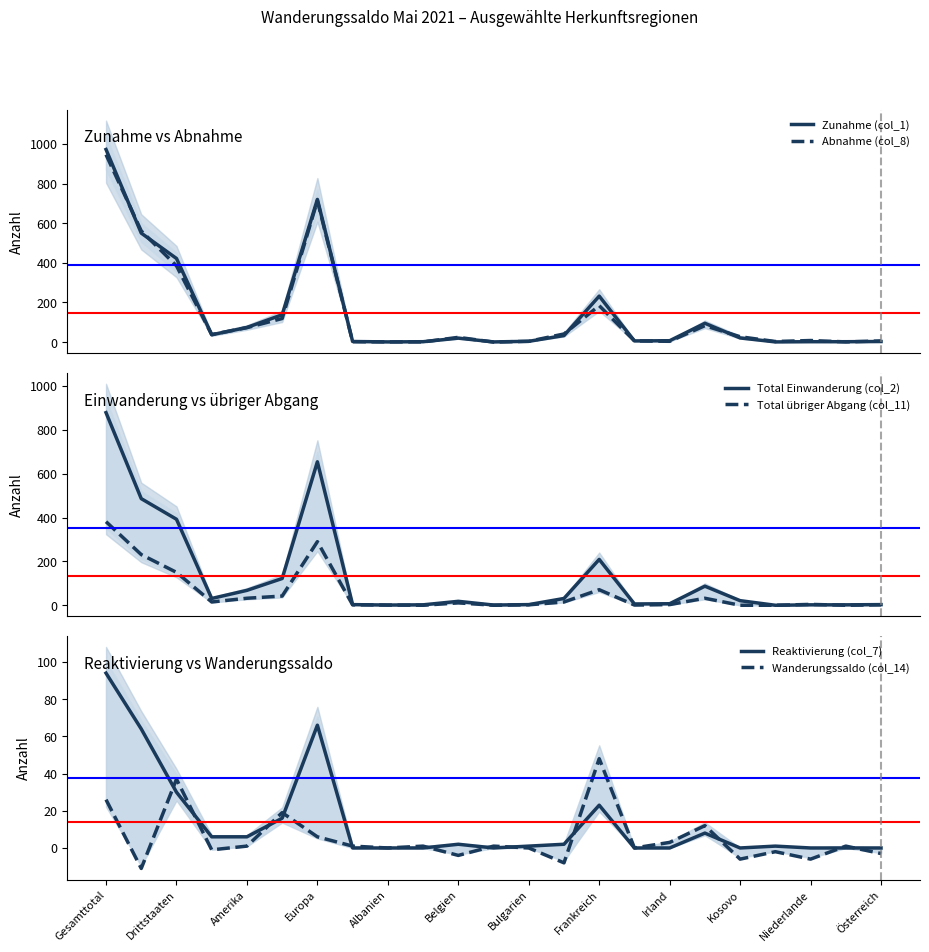

Which series has the largest total across all categories?

Zunahme (col_1)